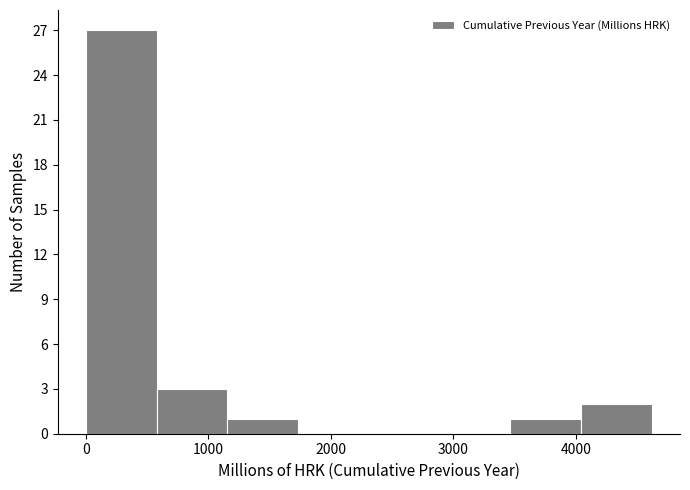

Over which range of the x-axis is the bar tallest?

0 to 600